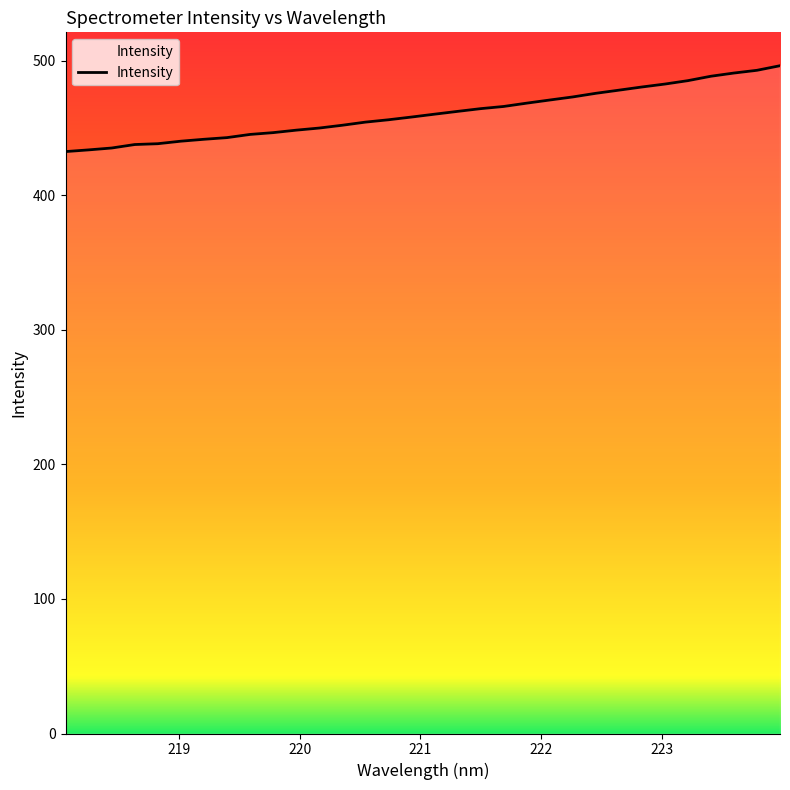

What is the difference between the maximum and minimum values?

63.8